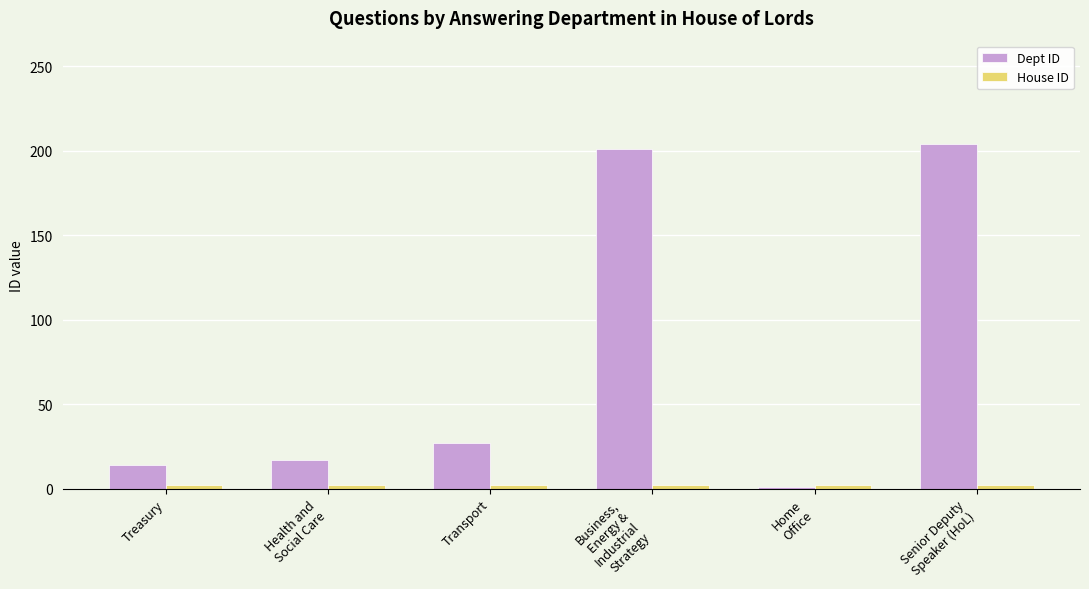

What is the label of the 2nd bar from the right?

Home
Office